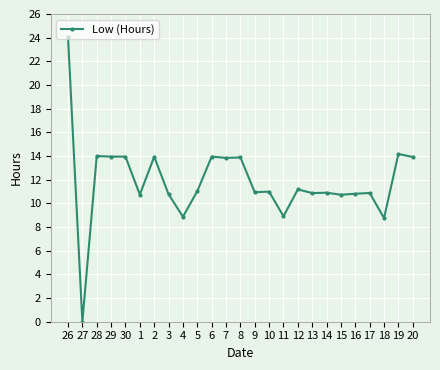

Does the chart have visible grid lines?

Yes